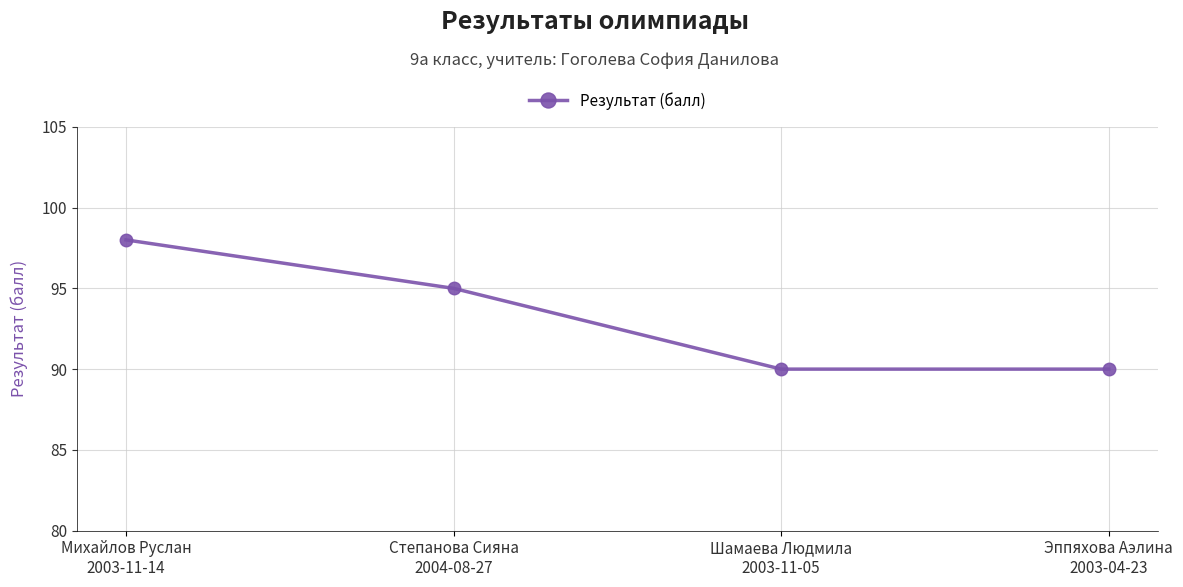

What is the label of the 3rd point from the right?

Степанова Сияна
2004-08-27